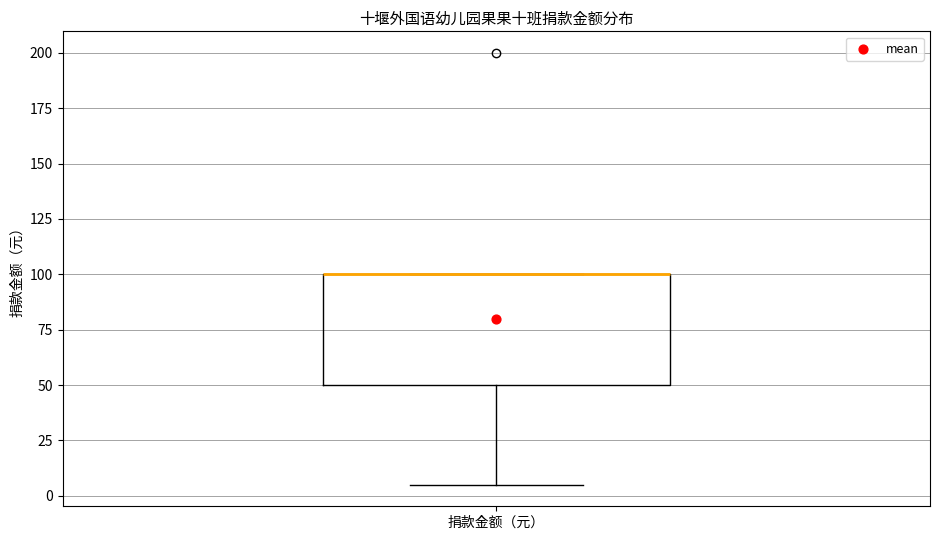

Transcribe this box plot: give where the median line is, the range the box spans, and where the two whiskers end, as read against the y-axis. The values are not printed on the chart, so give them approximately, as read against the axis.

median 100 (drawn on the box's upper edge), box 50 to 100, whiskers 5 to 100